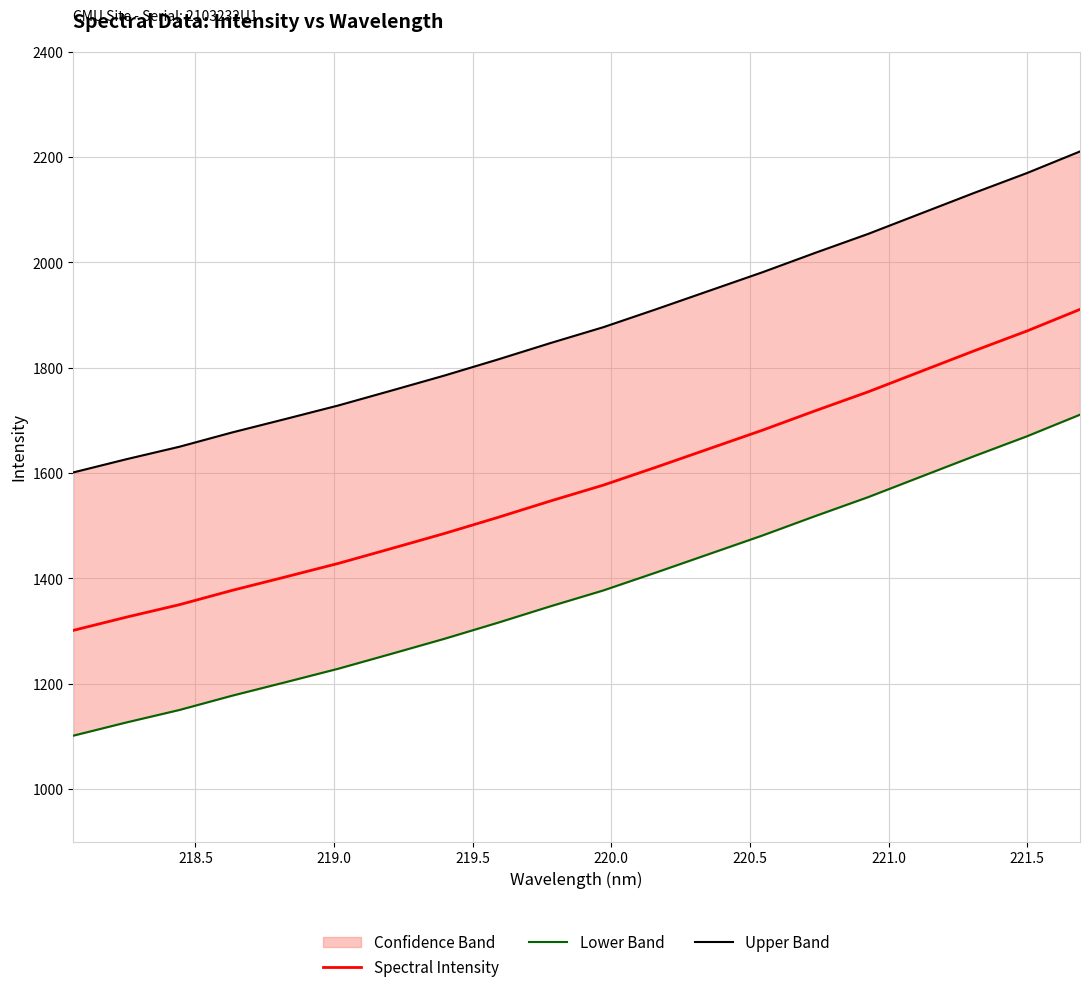

True or false: Upper Band has a value of 3770.9 at 19.

False